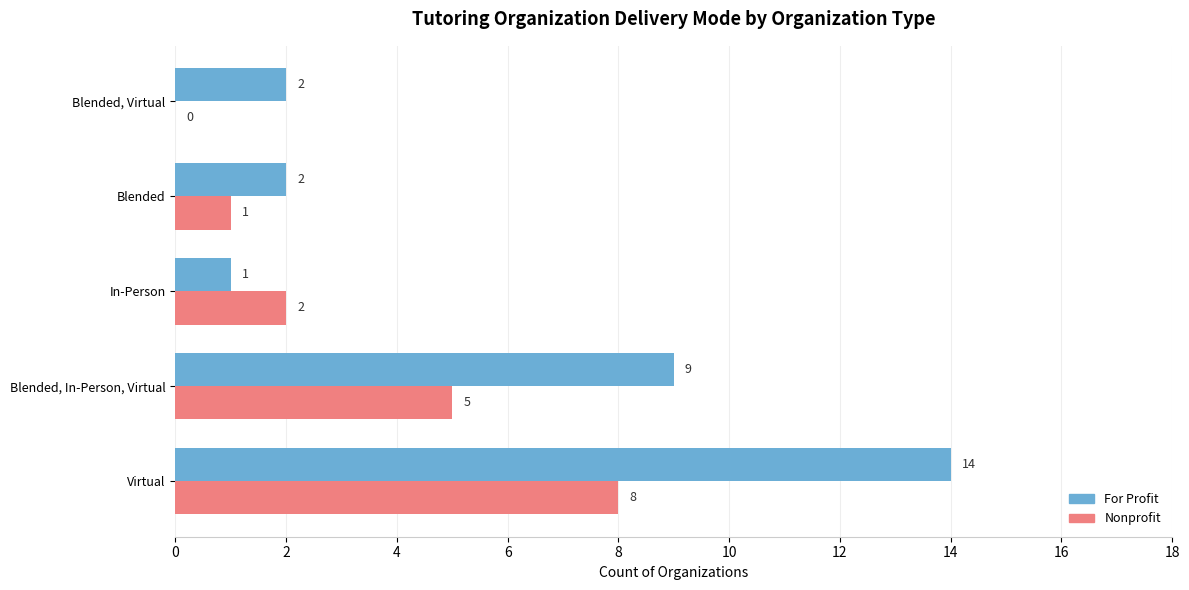

What are all the series names shown in the legend?

For Profit, Nonprofit